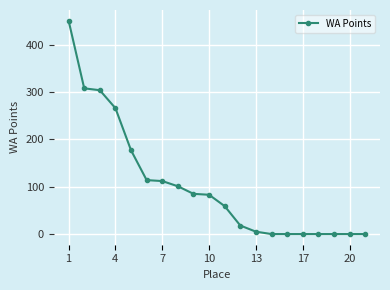

What is the difference between the maximum and minimum values?

451